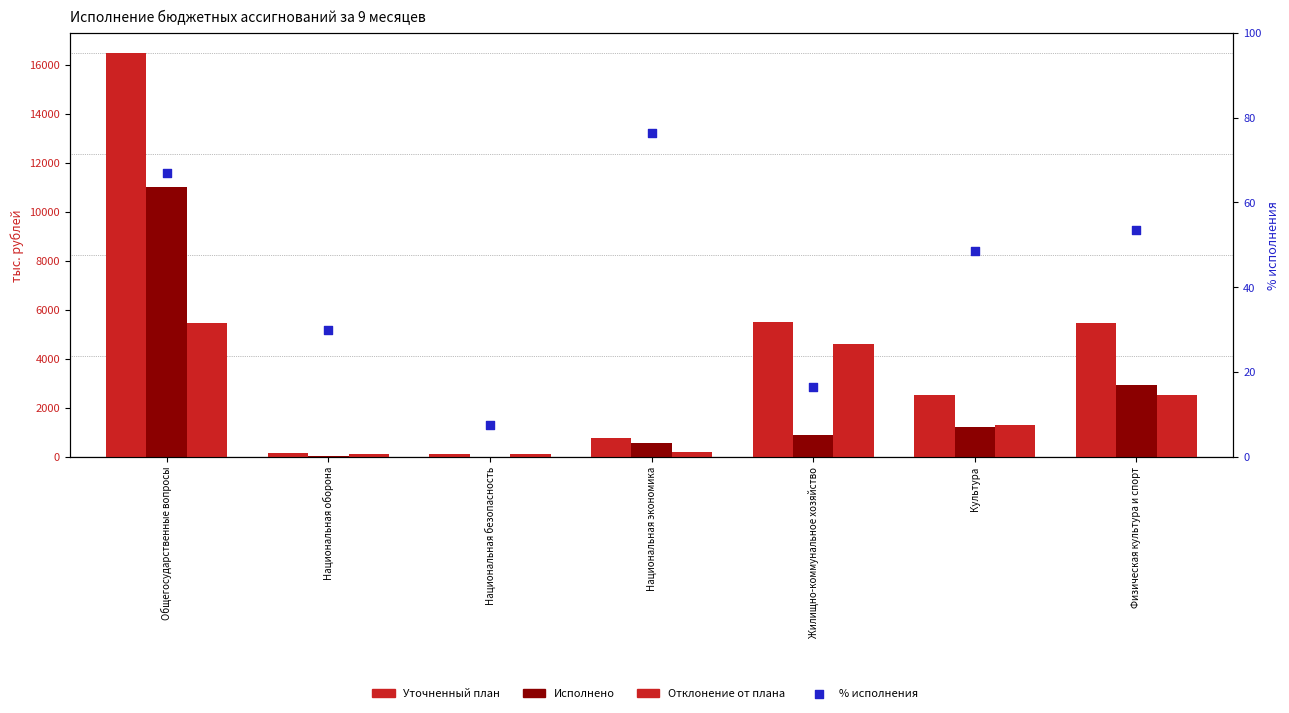

At how many categories does at least one series exceed 6228?

1